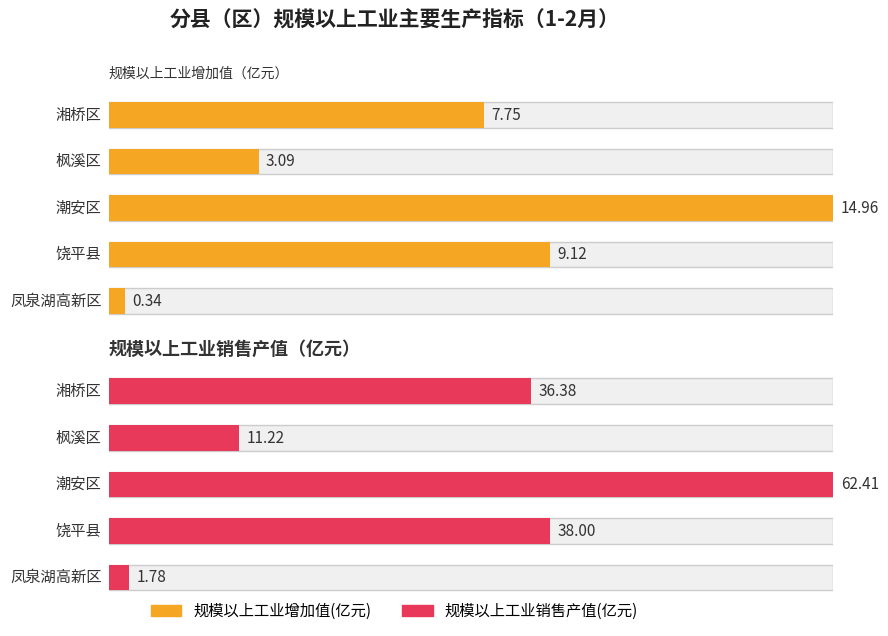

At how many categories does at least one series exceed 3?

4